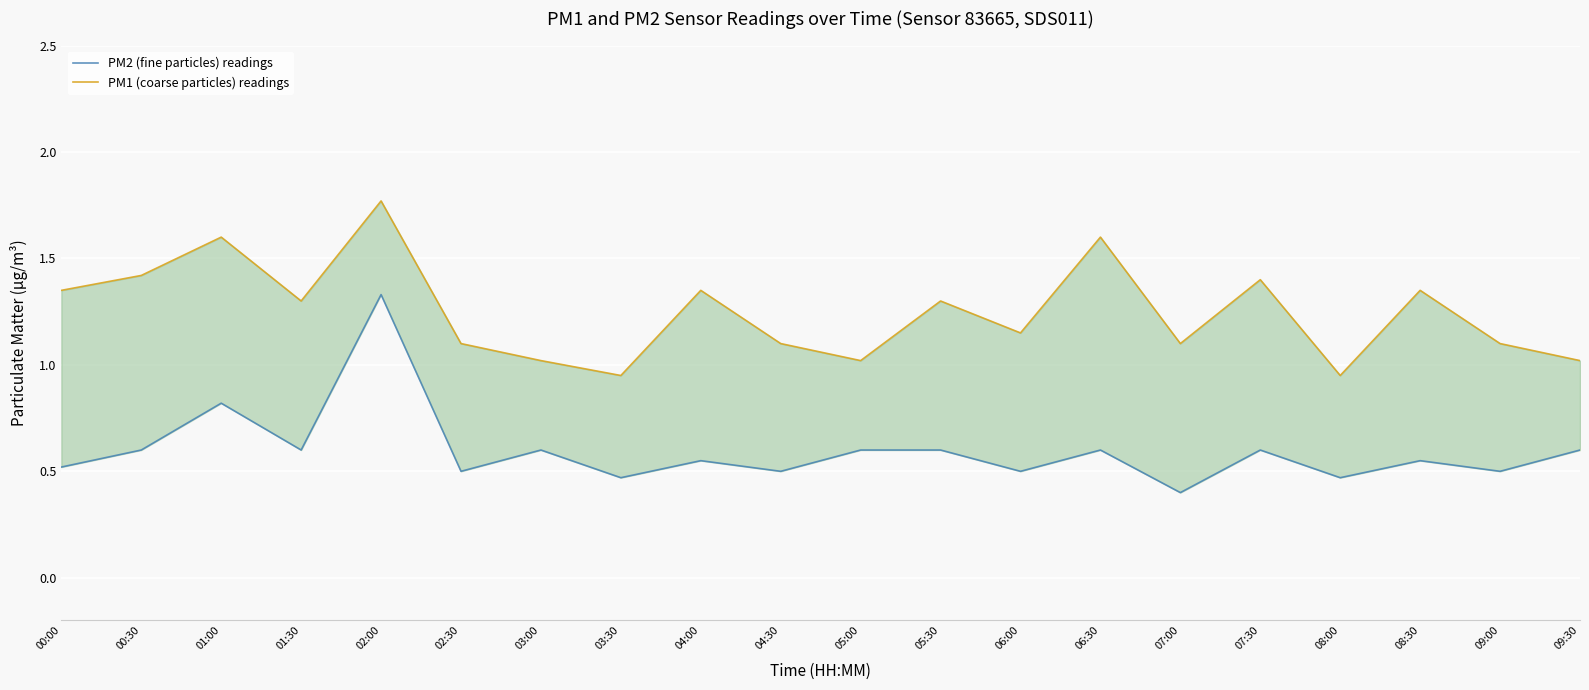

Reading left to right, list all the values displayed in this chart.

PM2 (fine particles) readings: 0.5	0.6	0.8	0.6	1.3	0.5	0.6	0.5	0.6	0.5	0.6	0.6	0.5	0.6	0.4	0.6	0.5	0.6	0.5	0.6
PM1 (coarse particles) readings: 1.4	1.4	1.6	1.3	1.8	1.1	1.0	0.9	1.4	1.1	1.0	1.3	1.1	1.6	1.1	1.4	0.9	1.4	1.1	1.0